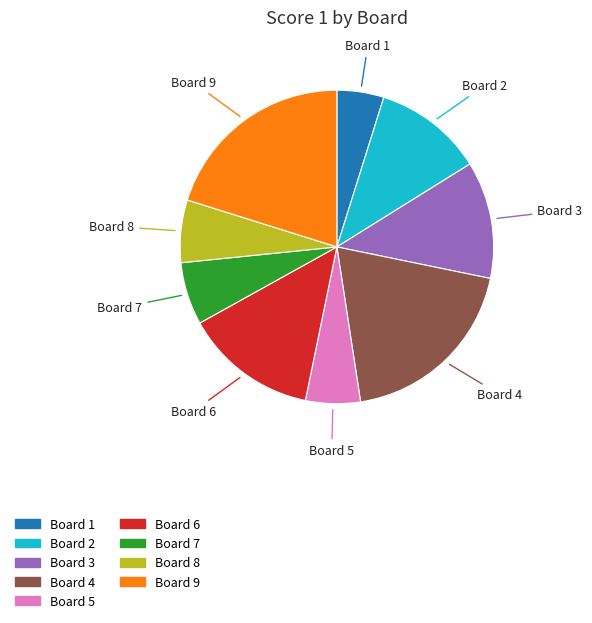

Is there a majority slice in this chart?

No